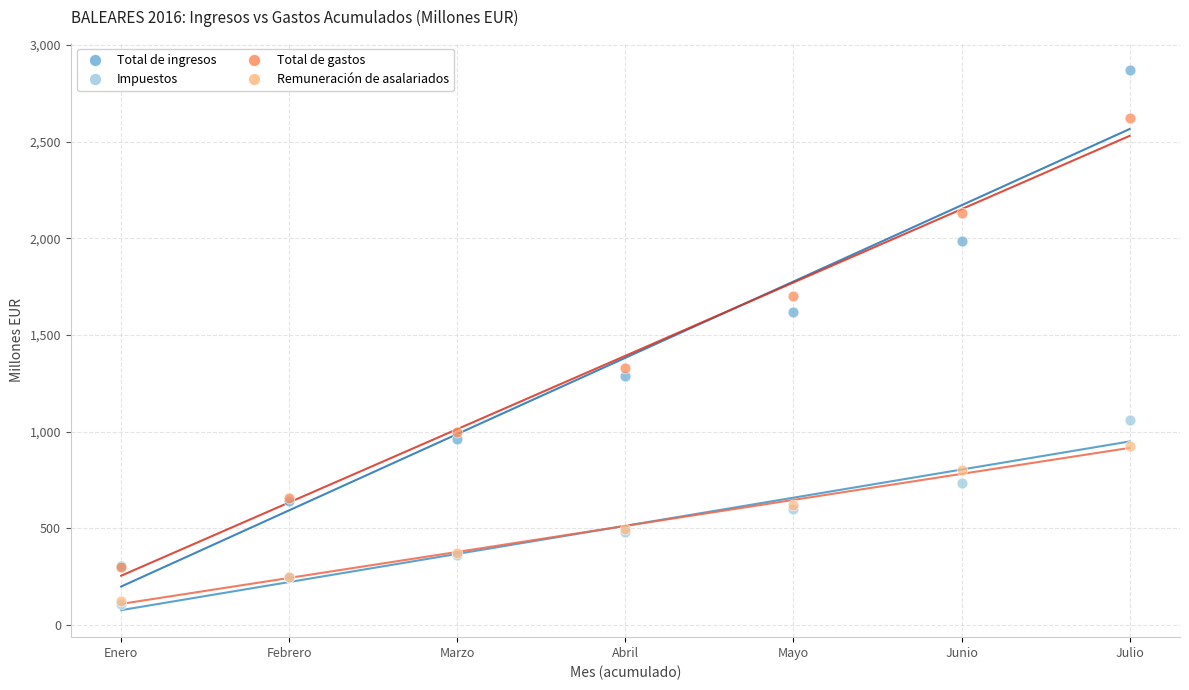

Across all series, what Y value is closest to 1490?

1618